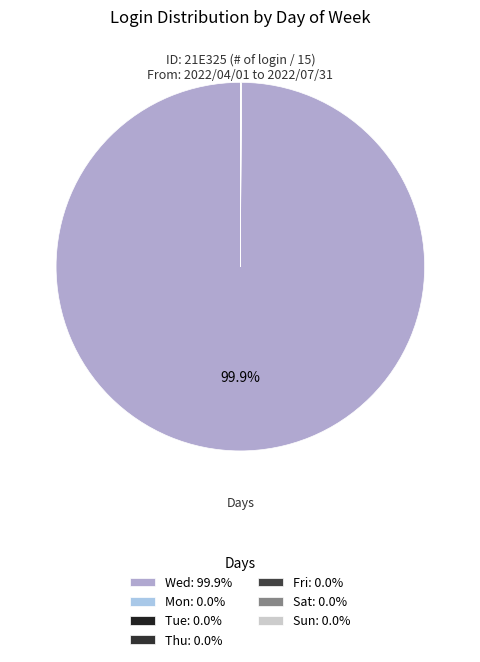

What is the majority slice?

Wed